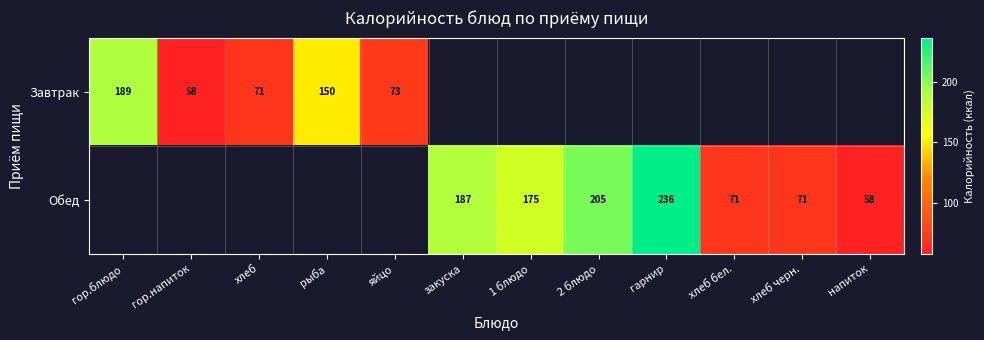

The value of Обед at 1 блюдо is 175. True or false?

True